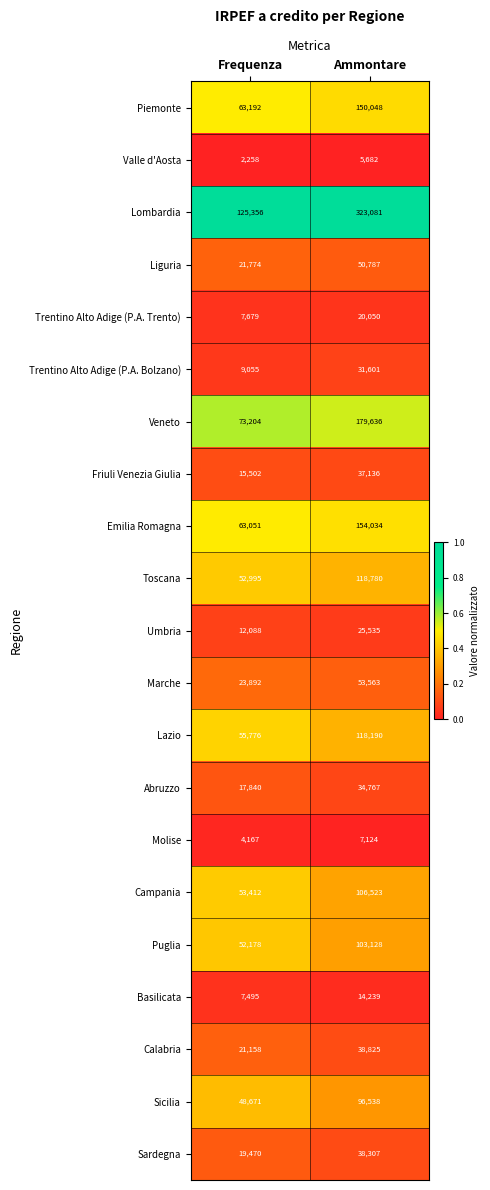

Count the number of data series in this chart.

21